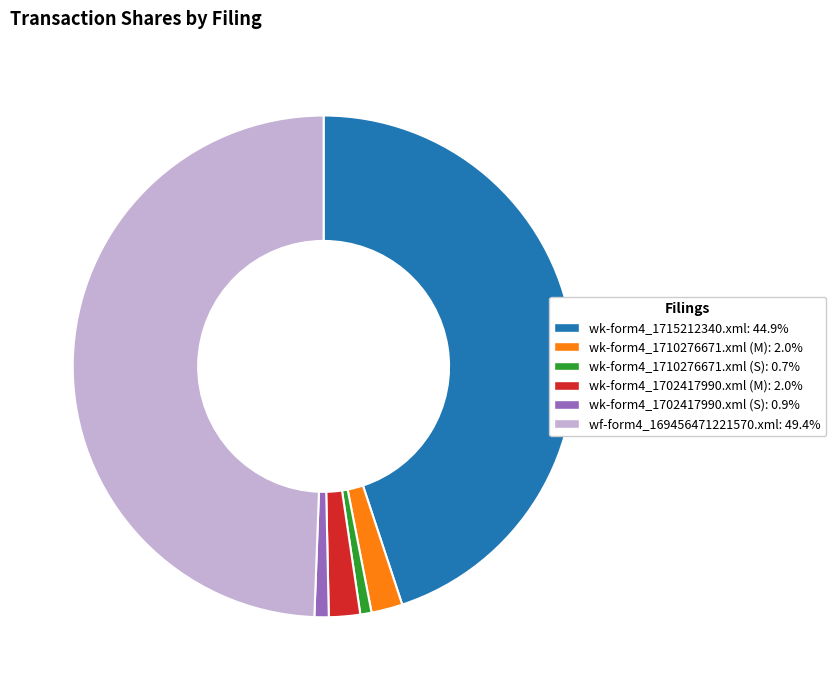

Is the sum of wf-form4_169456471221570.xml and wk-form4_1715212340.xml greater than half?

Yes